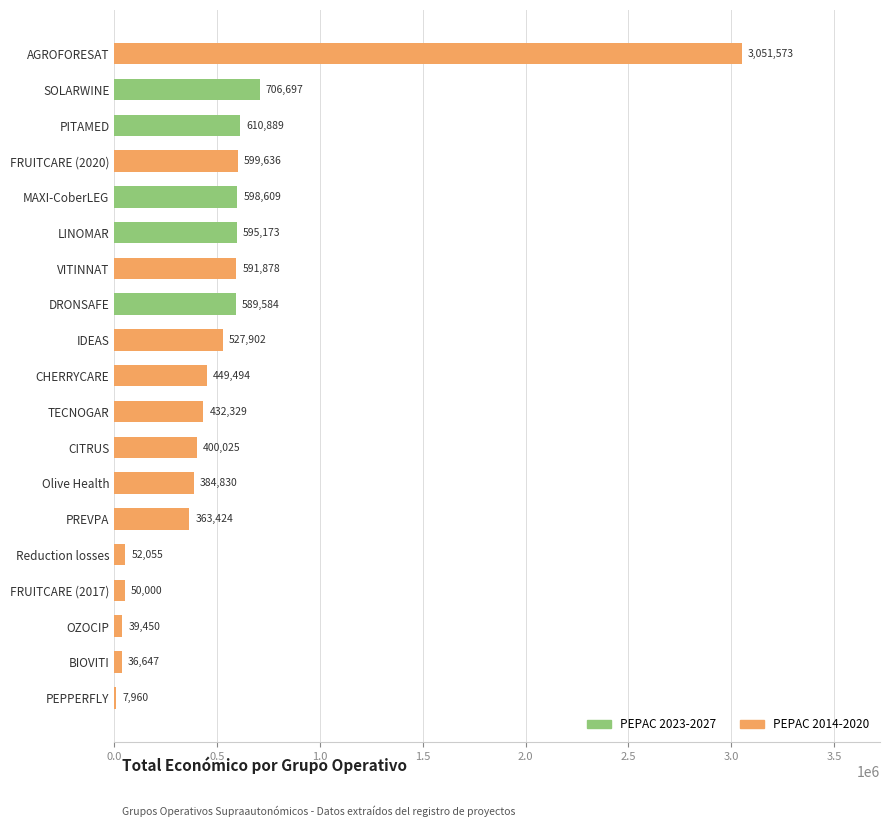

The chart shows a value of 196972 at IDEAS. True or false?

False